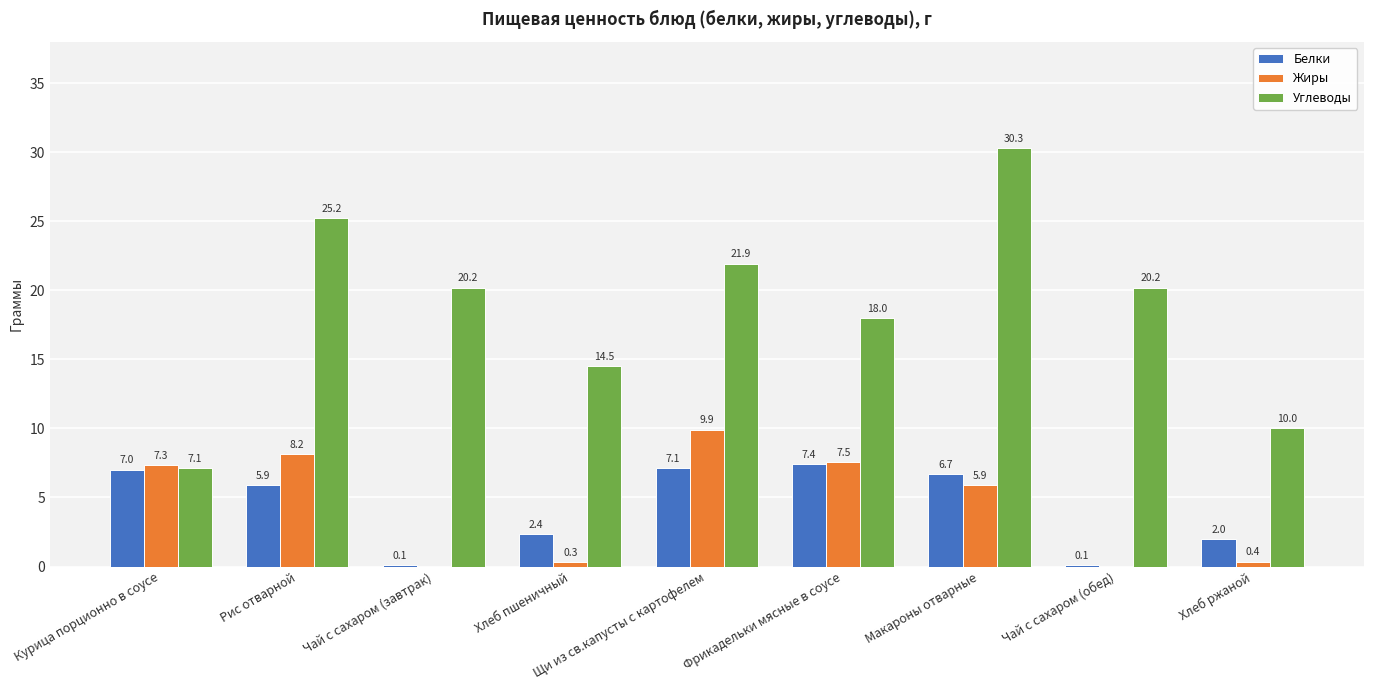

How many groups of bars are there?

9